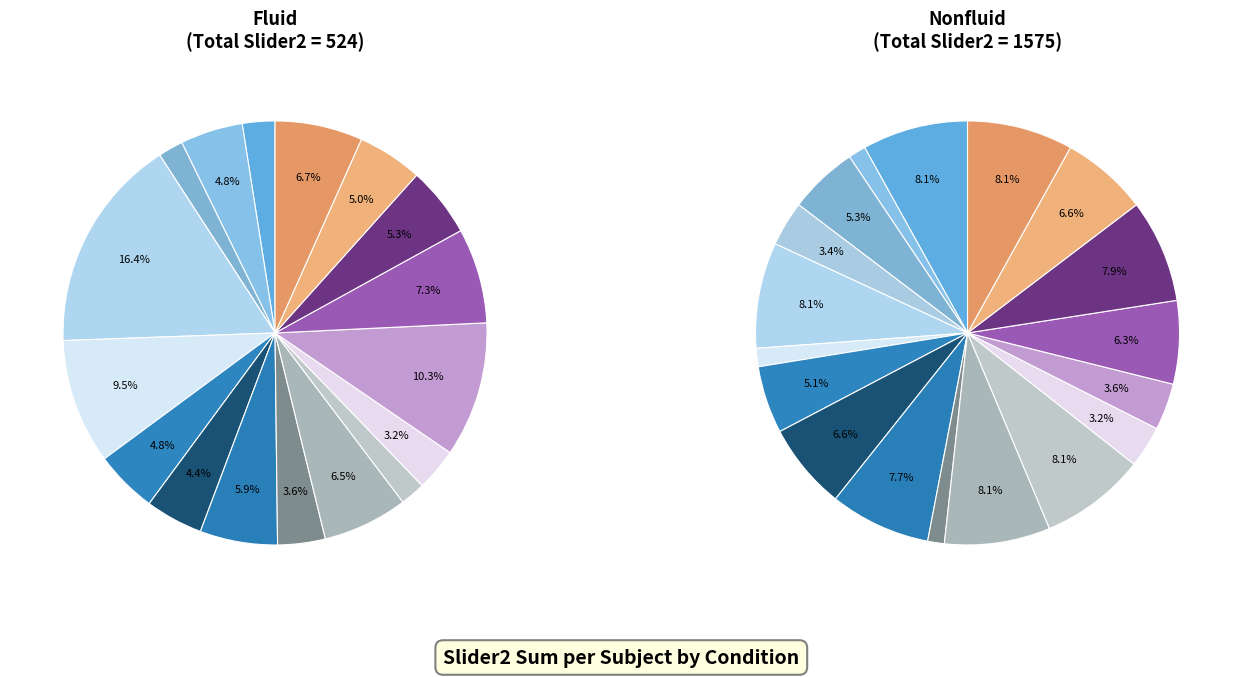

Between 17 and 8, which is larger?

17